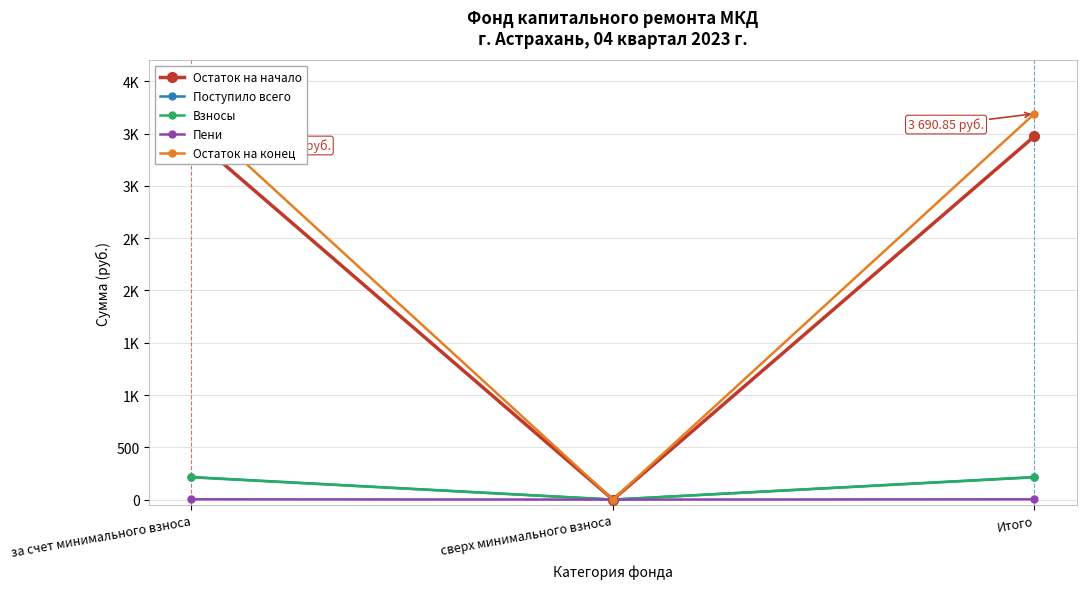

What is the sum of the Взносы values at за счет минимального взноса and Итого?

425.8